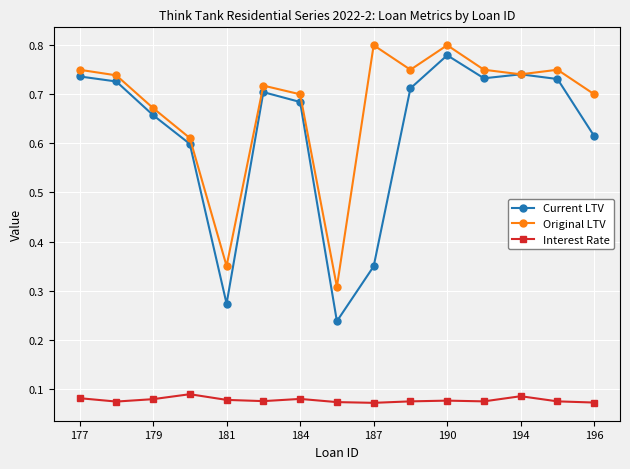

Does the chart have visible grid lines?

Yes